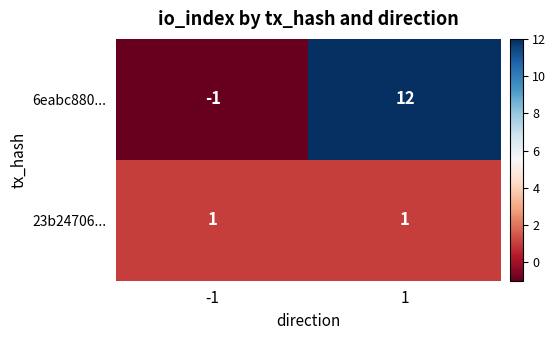

Is it true that 23b24706... equals 1 at 1?

True